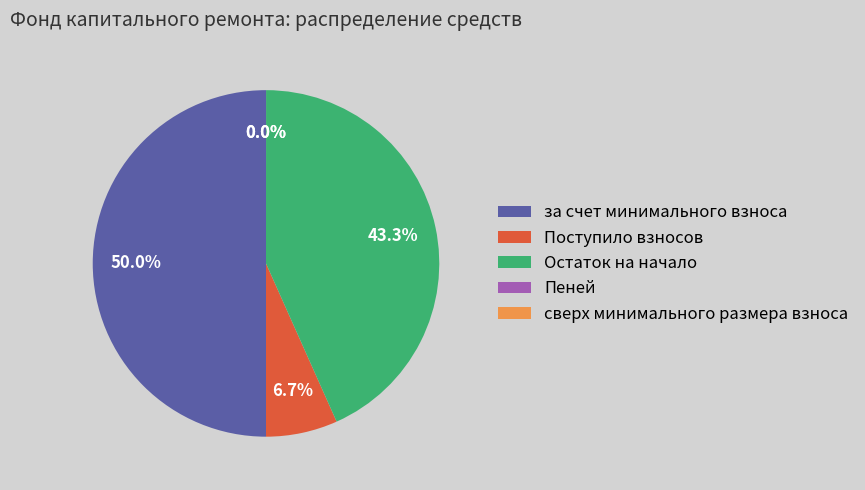

What is the largest slice in the pie chart?

за счет минимального взноса